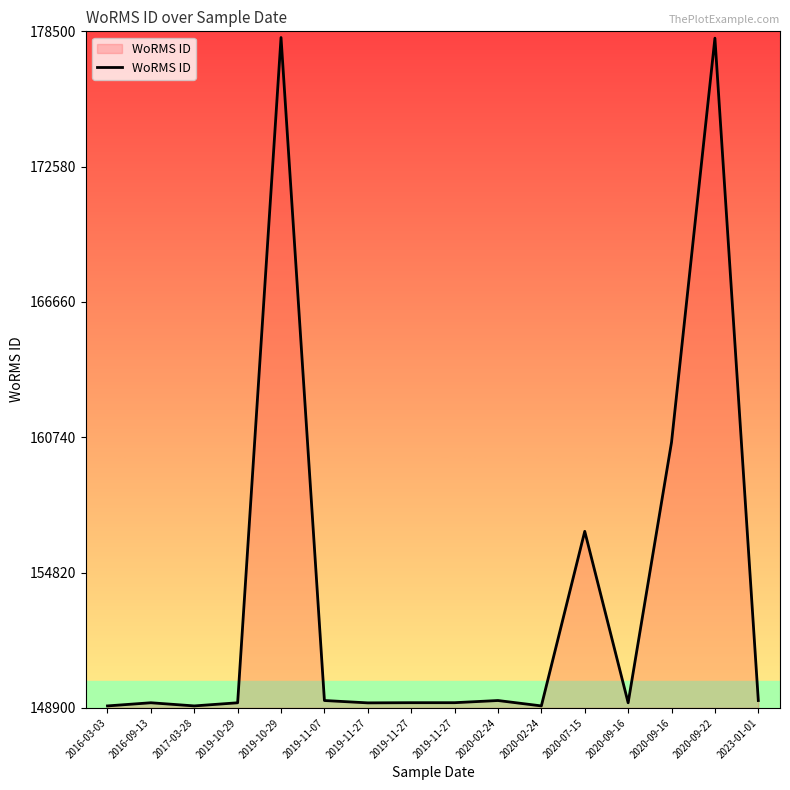

What is the ratio of the value at 2016-03-03 to the value at 2019-11-07?

1.0